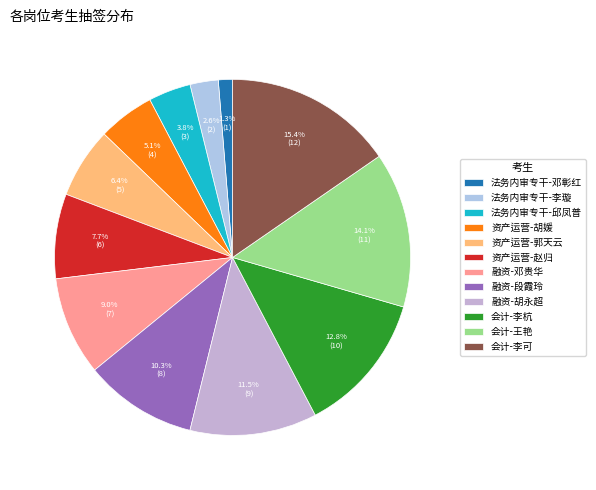

Does any single category account for the majority?

No